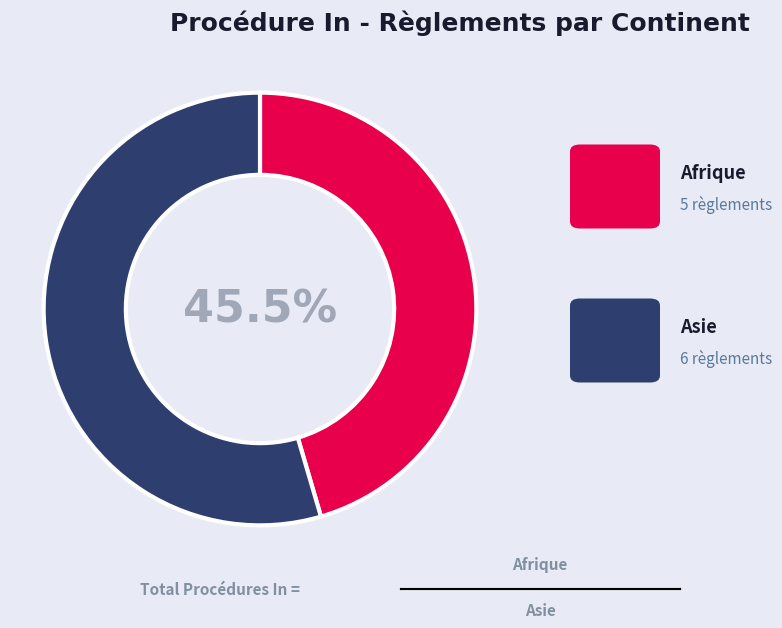

Is there any slice that represents more than half of the pie?

Yes